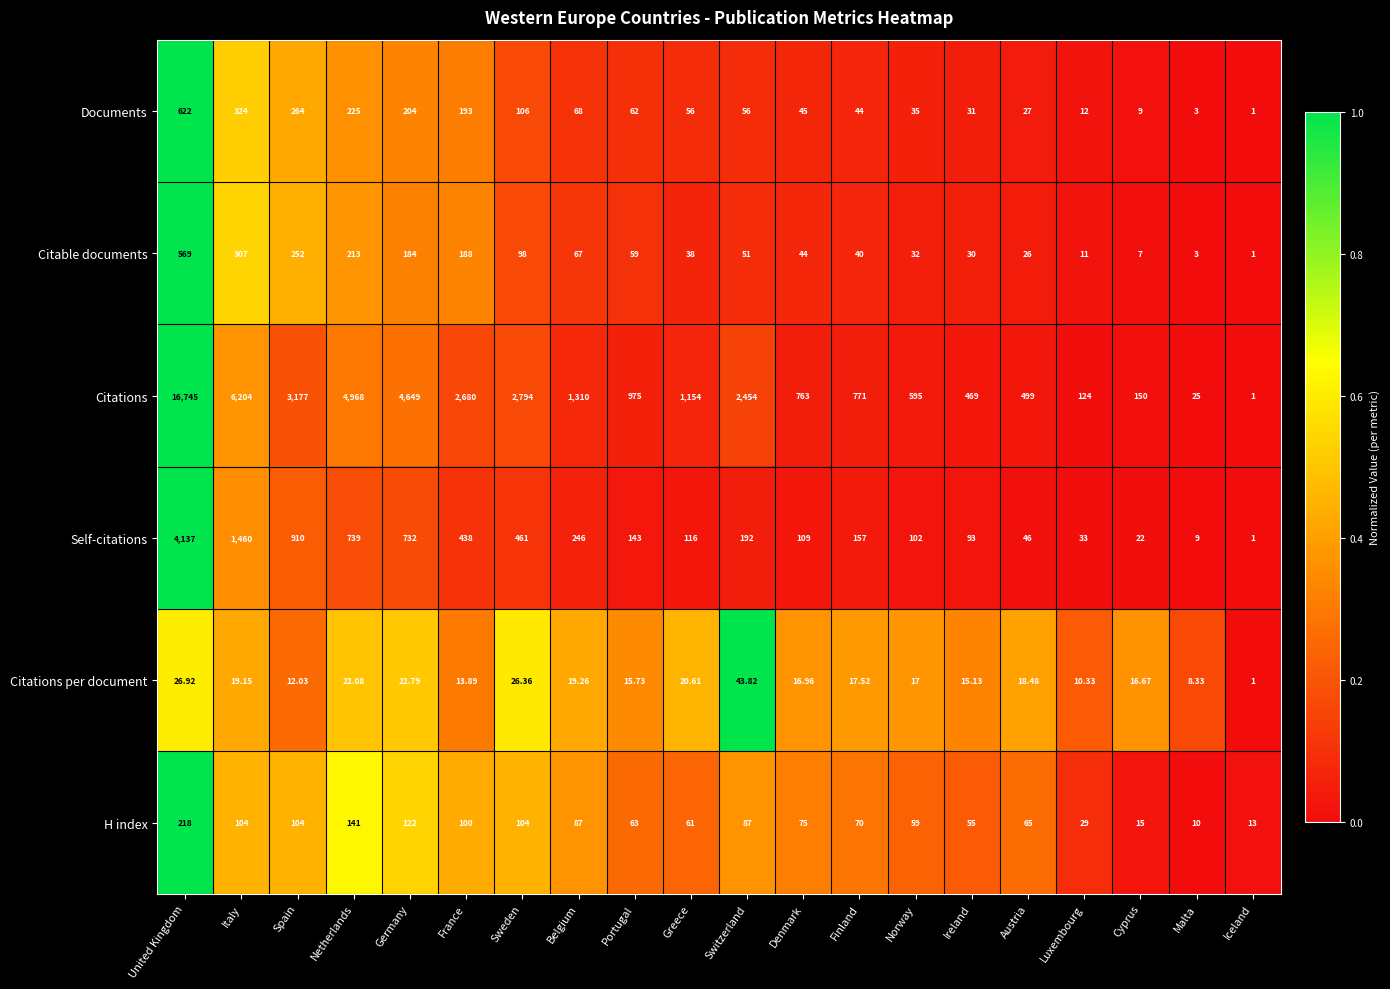

At which label does Citations first exceed 1154?

United Kingdom